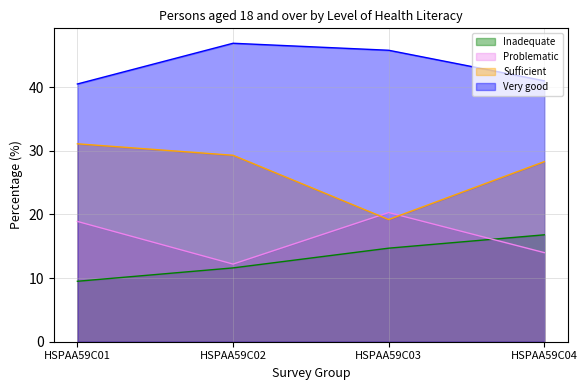

How many values in the Inadequate series are below 14?

2